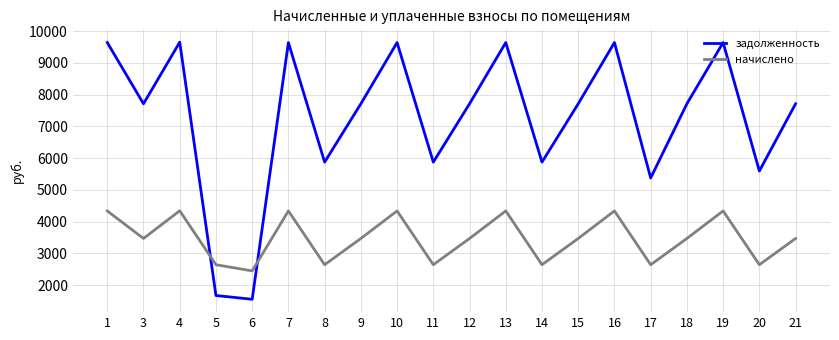

What is the difference between the maximum and second lowest values in the задолженность series?

7976.2